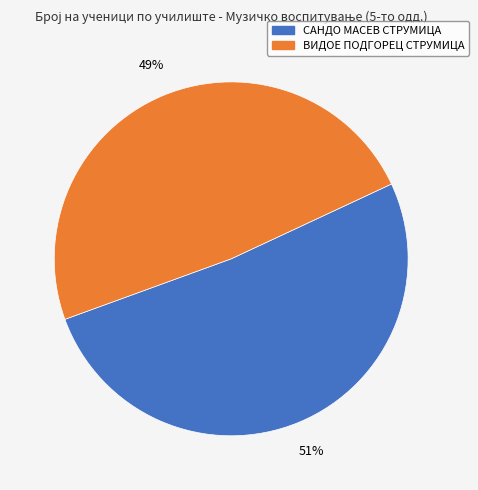

Count the number of slices in the pie.

2